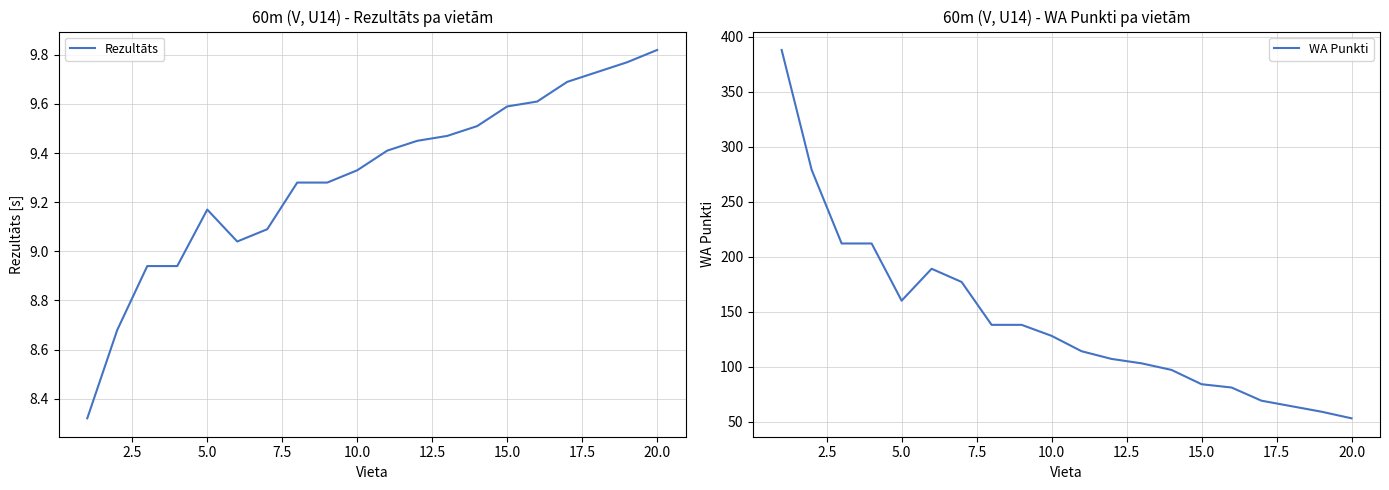

What is the difference between the maximum and minimum values in the Rezultāts series?

1.5